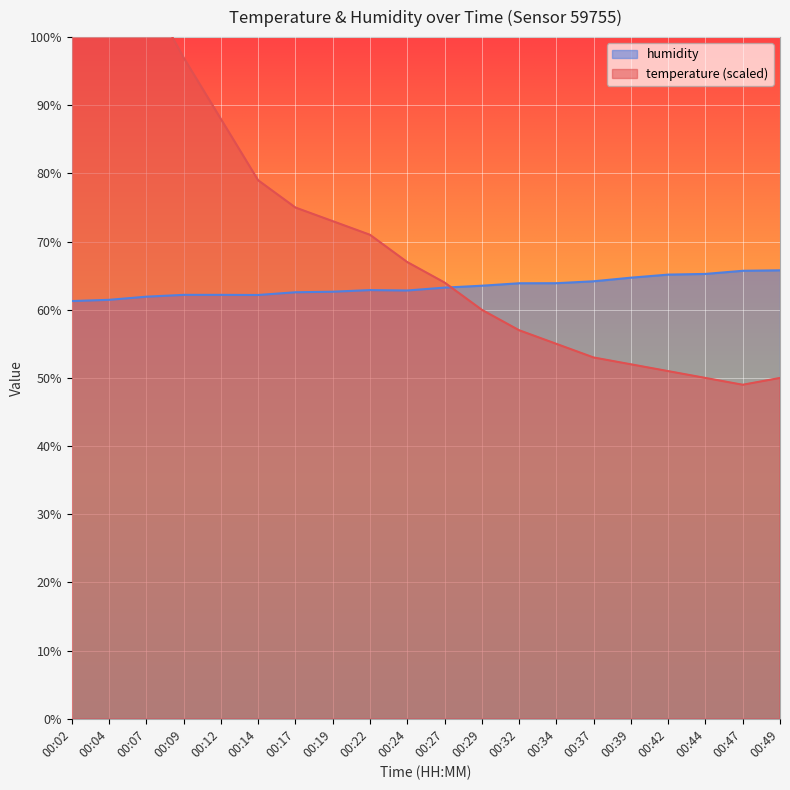

At which label is temperature closest to 86?

00:12